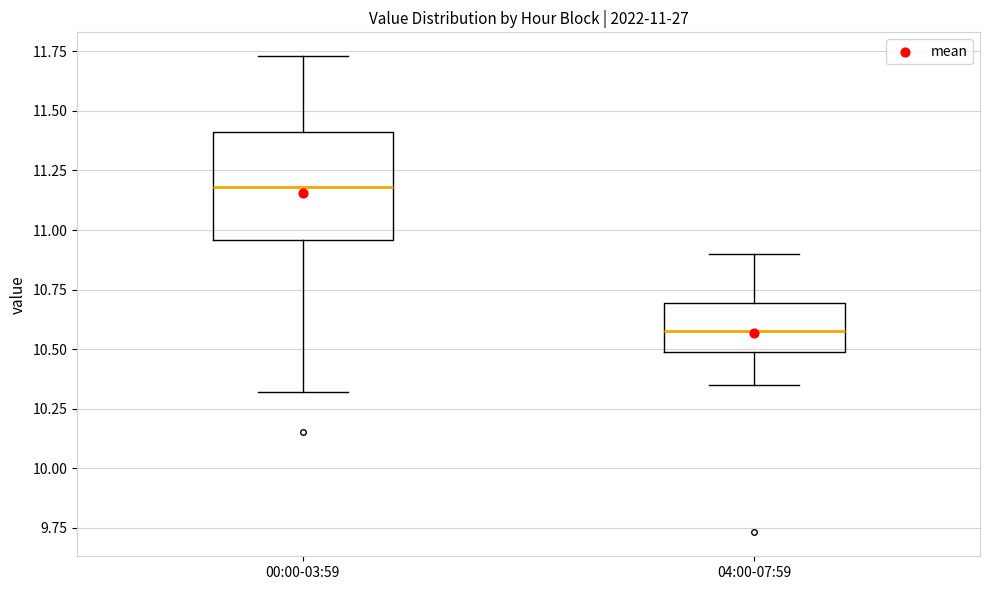

Comparing the boxes themselves (not the whiskers), which one is the tallest?

00:00-03:59